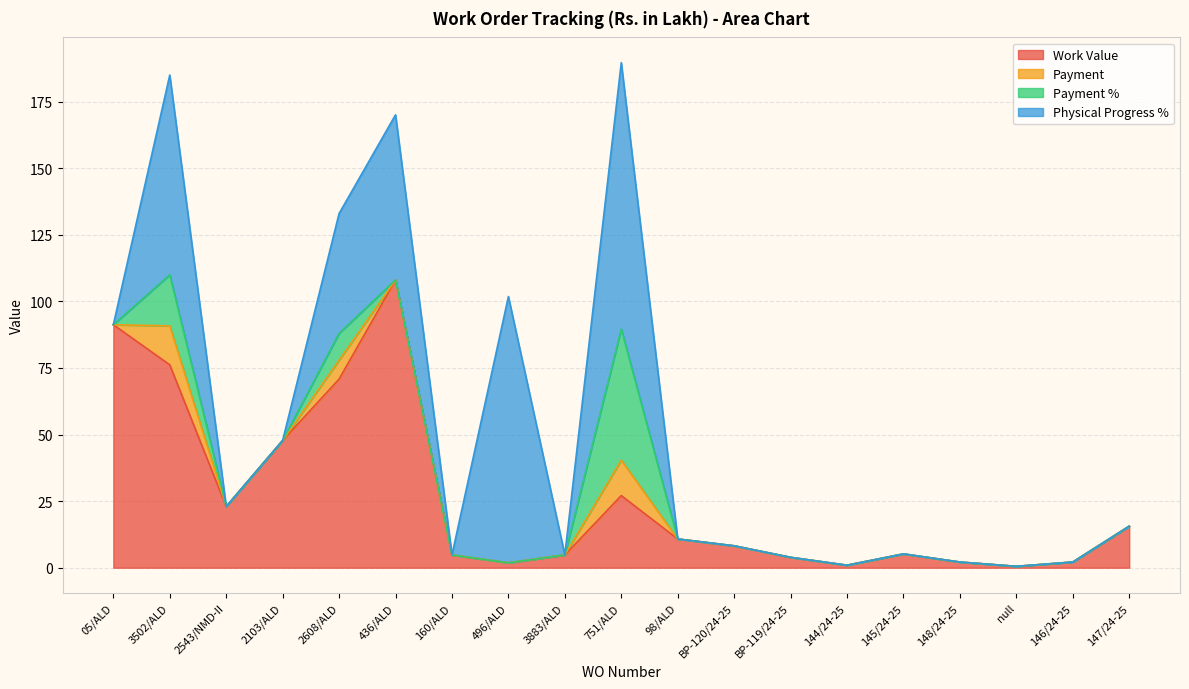

Which category has the highest value in the Work Value series?

436/ALD